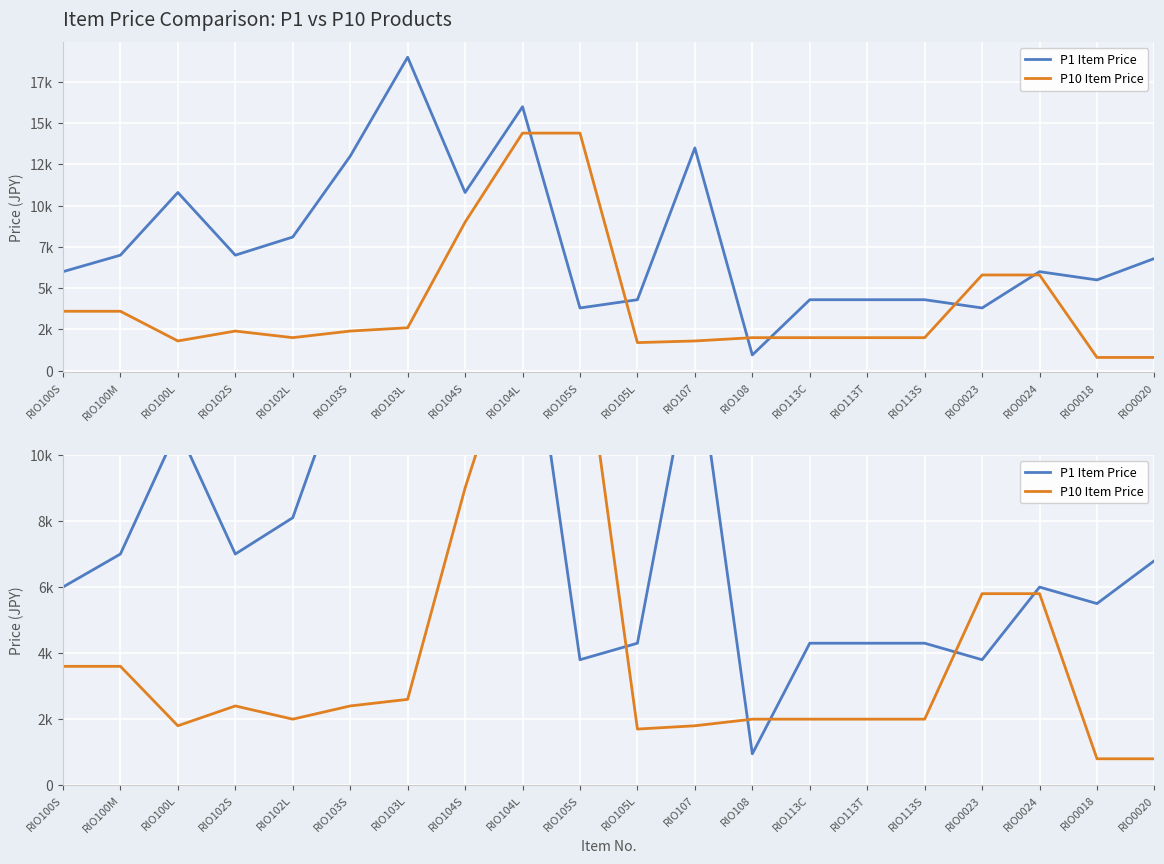

Which series has the largest range (max minus min)?

P1 Item Price